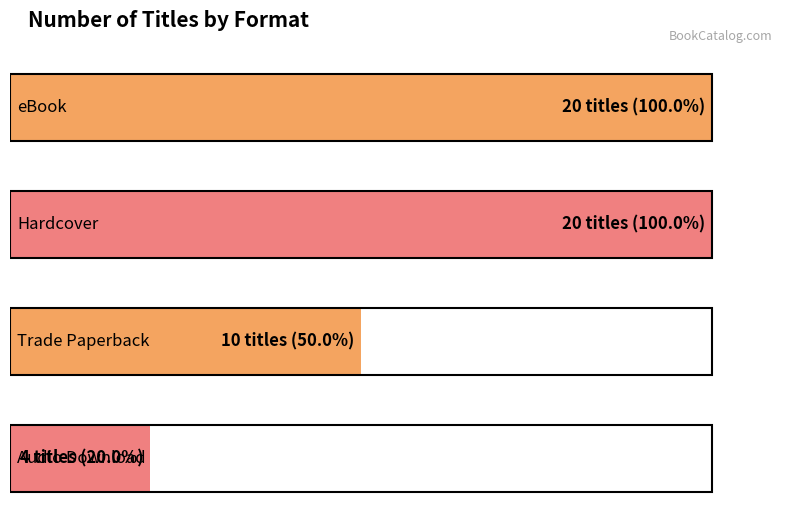

Count the values in the range 10 to 20.

3